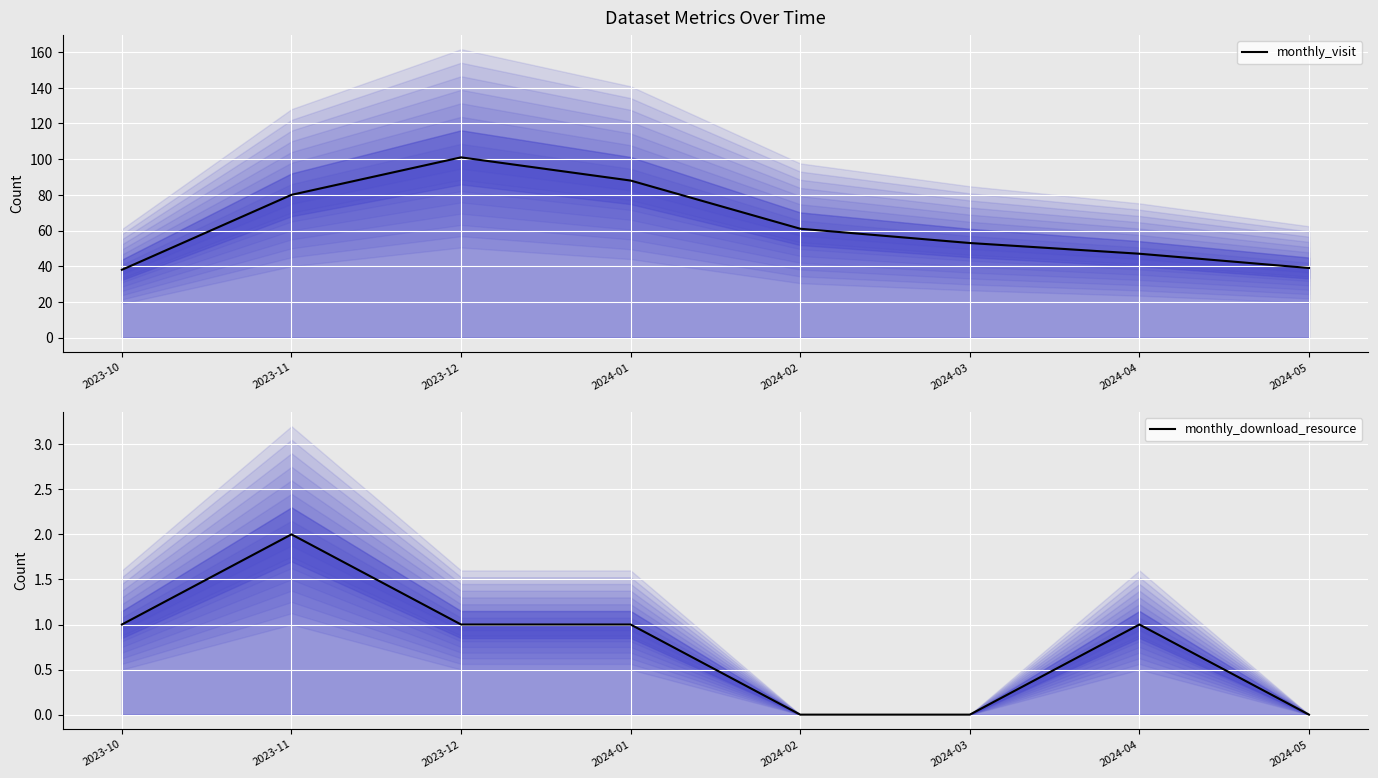

The monthly_visit series shows 61 at 2024-05. True or false?

False